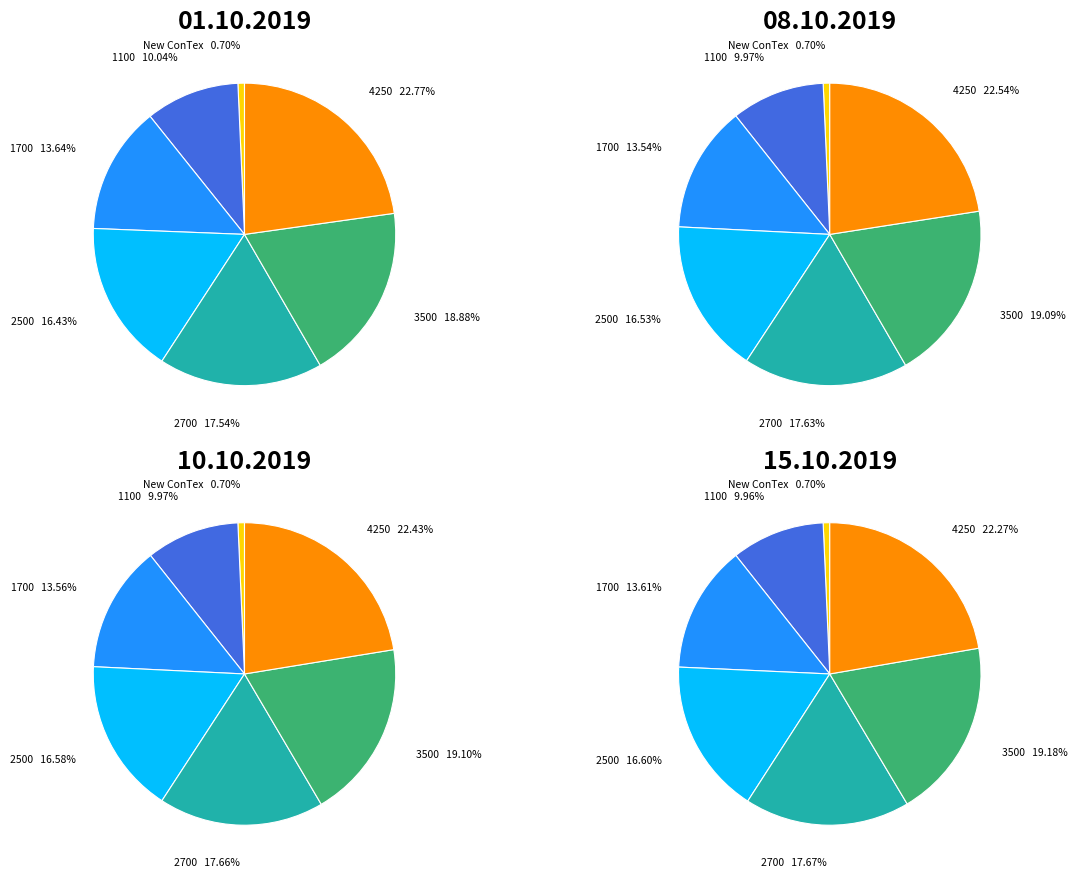

To the nearest percent, what is the difference between the largest and smallest slice percentages?

22%